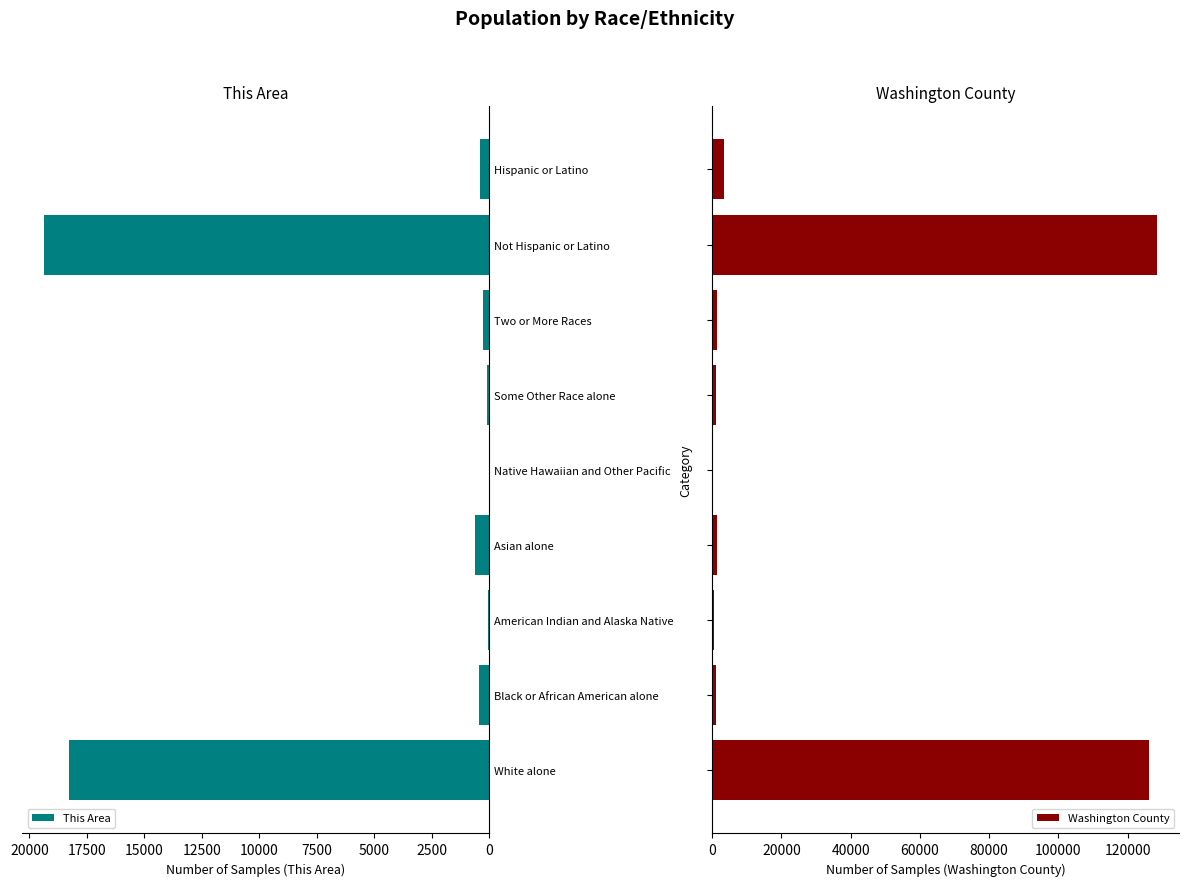

At which label is This Area closest to 9674?

White alone